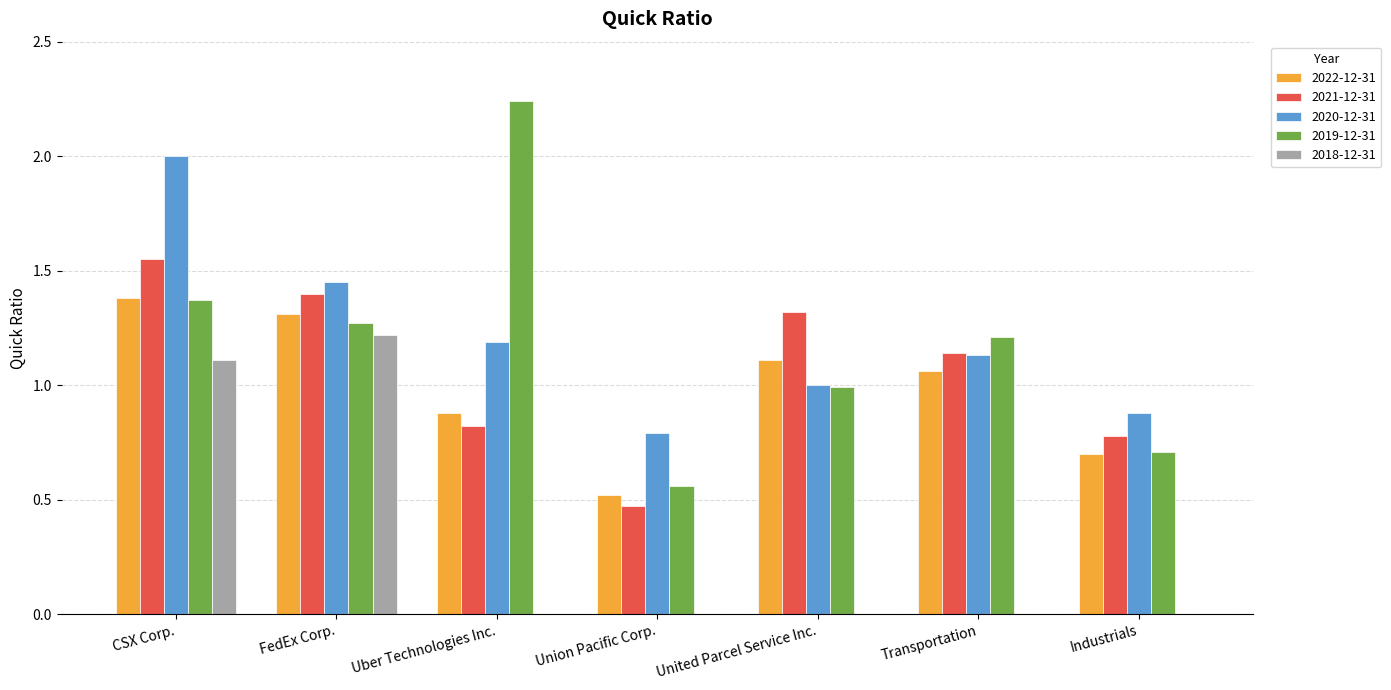

Between FedEx Corp. and Uber Technologies Inc., which series saw the biggest shift?

2018-12-31